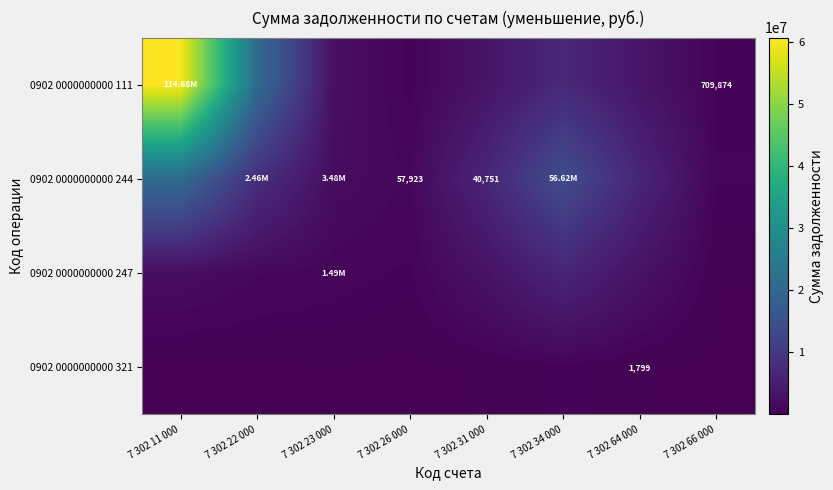

How many values in the 0902 0000000000 111 series are below 3363768?

4